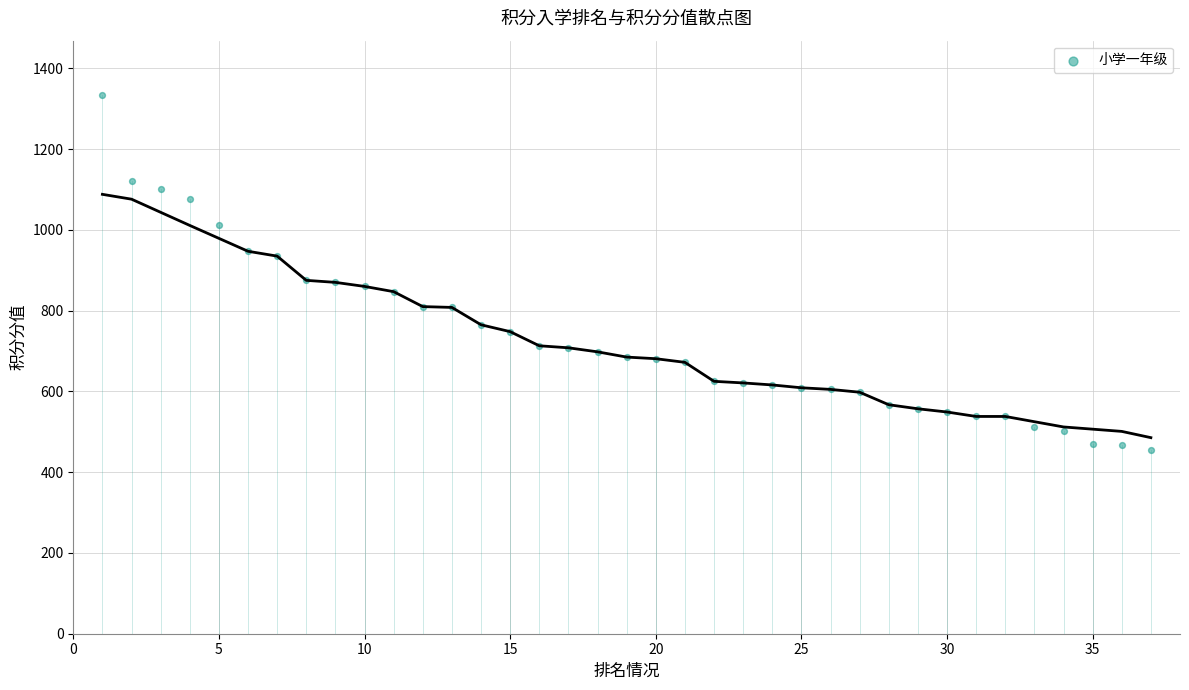

What is the range of Y values (max minus min)?

880